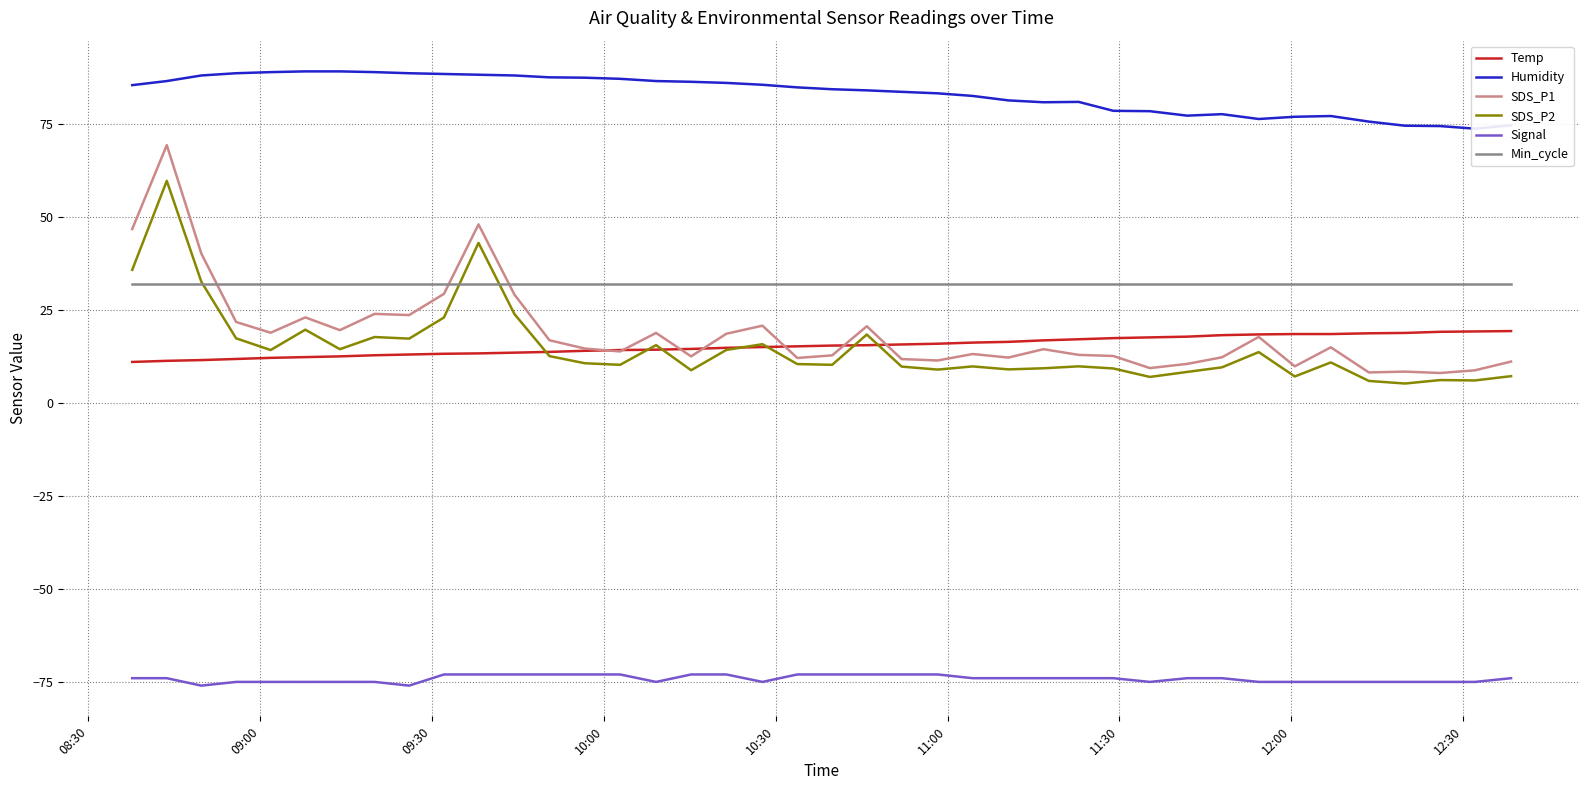

True or false: SDS_P1 and SDS_P2 intersect in this chart.

False